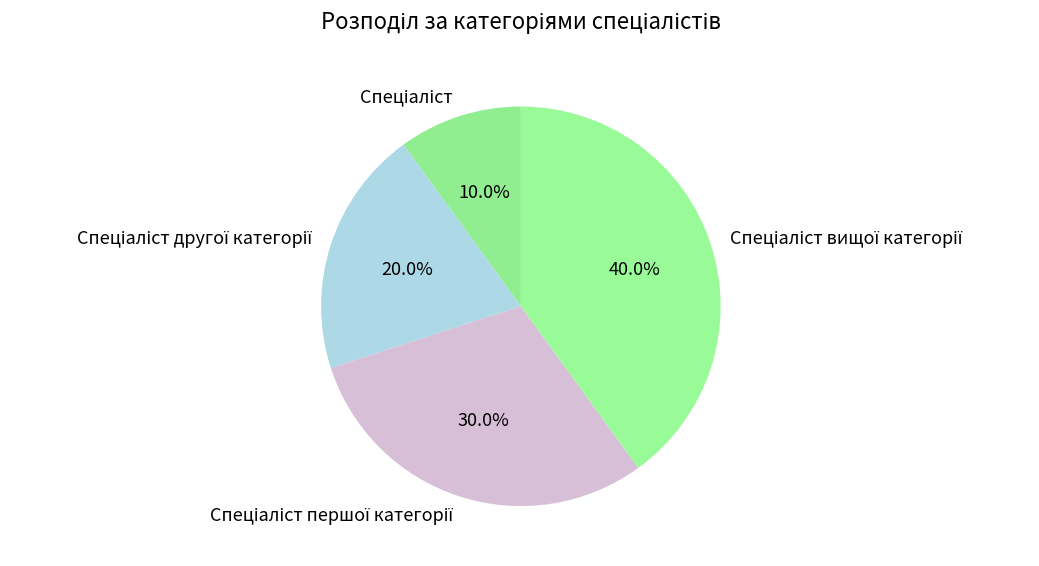

Is there any slice that represents more than half of the pie?

No